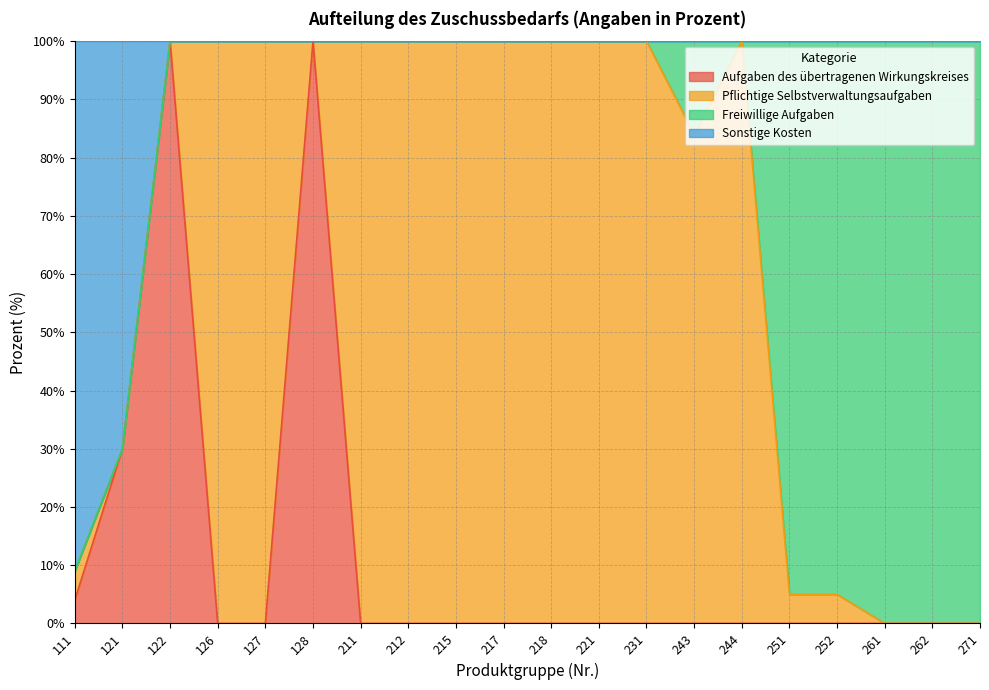

What is the total value across all series at 217?

100